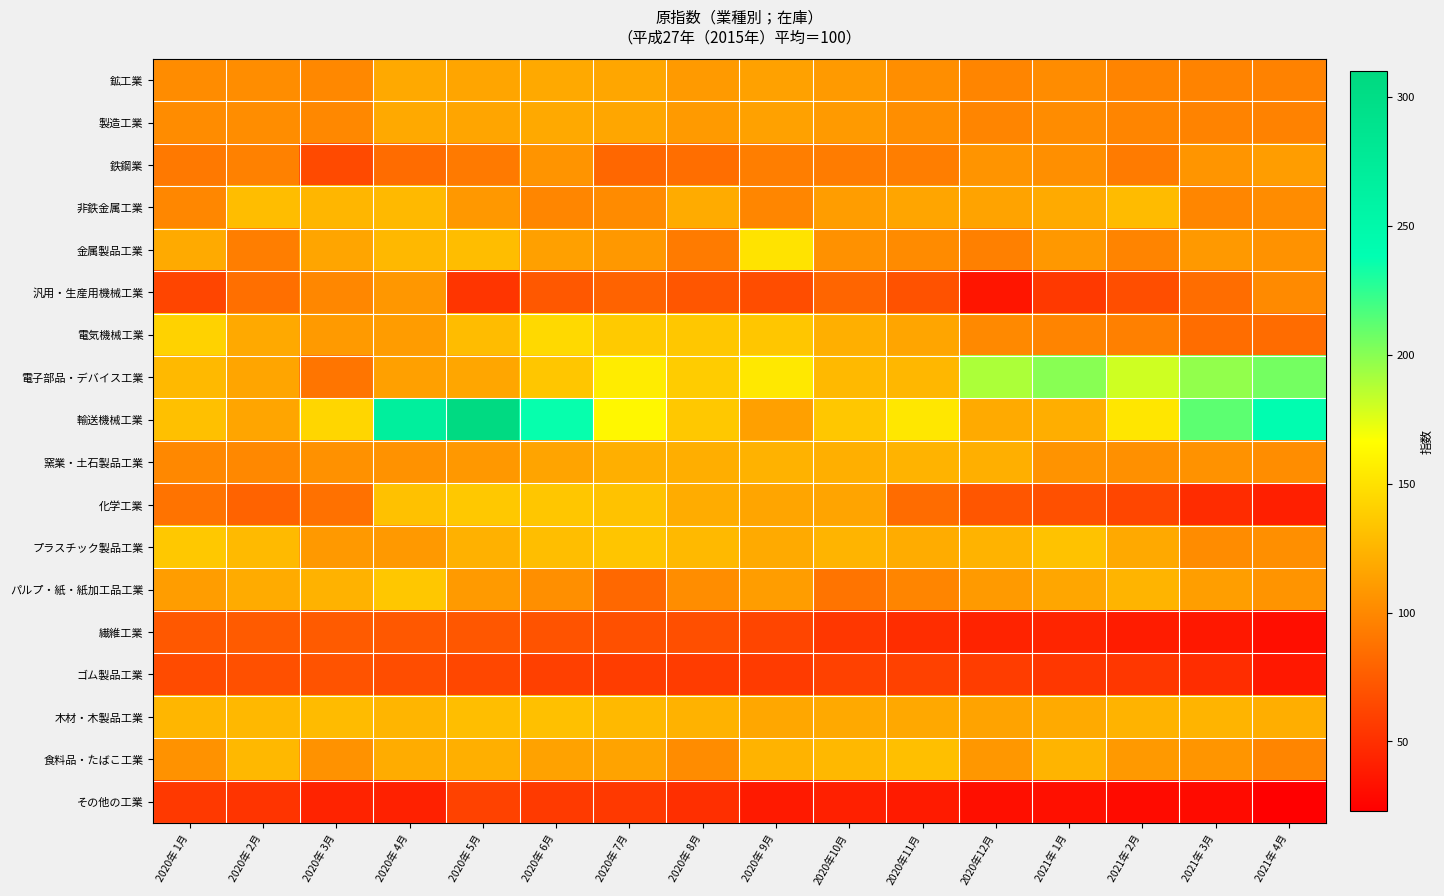

At which category does the chart reach its peak across all series?

2020年 5月